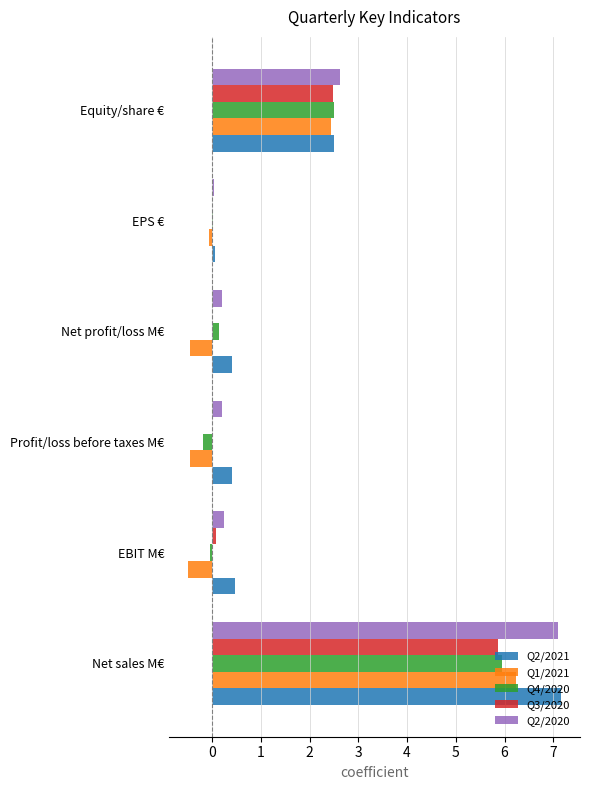

What is the total value across all series at Net sales M€?

32.3